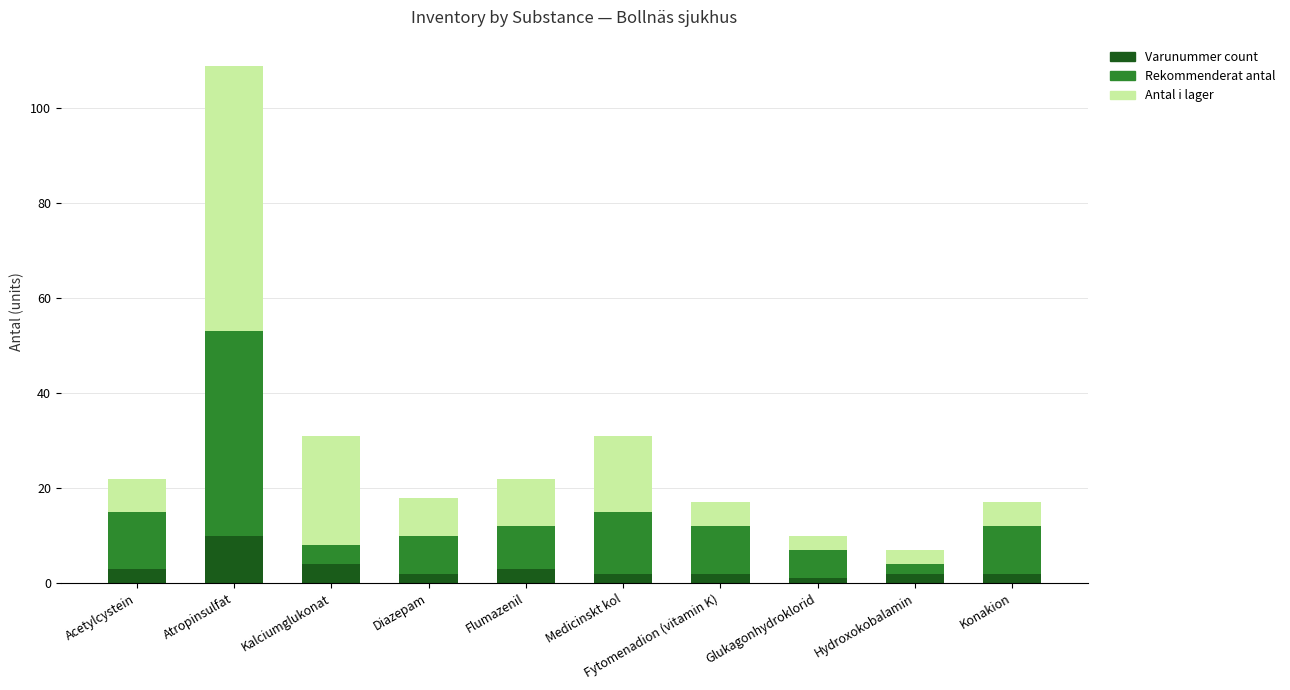

What is the highest value of the Varunummer count series?

10